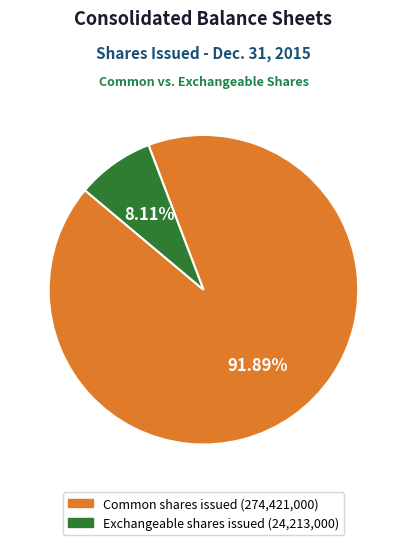

To the nearest percent, what is the difference between the Exchangeable shares issued and Common shares issued slice percentages?

84%